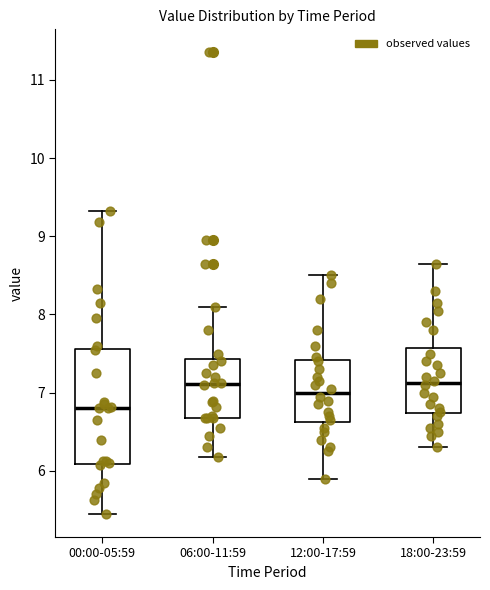

Which box's median line is the lowest?

00:00-05:59